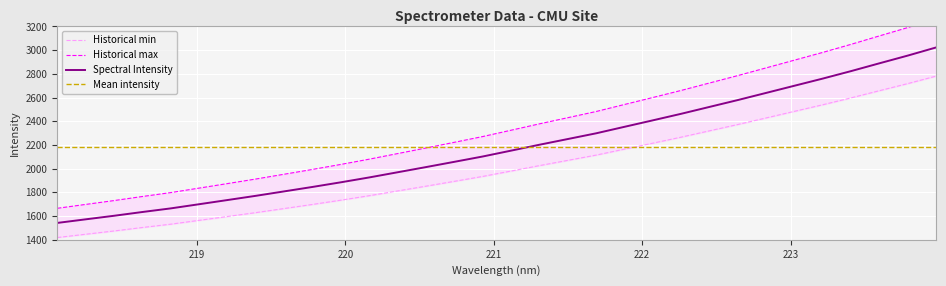

Reading left to right, what are all the values shown in this chart?

Historical min: 1419.0	1446.8	1474.5	1503.8	1531.9	1564.2	1596.7	1629.5	1663.9	1698.5	1734.5	1772.3	1812.3	1852.5	1893.4	1934.7	1980.2	2026.0	2070.2	2114.6	2165.1	2215.3	2266.1	2319.5	2372.8	2428.2	2483.9	2539.5	2597.6	2658.1	2717.9	2781.0
Historical max: 1665.8	1698.5	1730.9	1765.3	1798.3	1836.2	1874.4	1912.9	1953.3	1993.9	2036.2	2080.5	2127.5	2174.7	2222.7	2271.2	2324.6	2378.3	2430.2	2482.4	2541.6	2600.5	2660.2	2722.9	2785.5	2850.5	2915.9	2981.2	3049.3	3120.4	3190.6	3264.6
Spectral Intensity: 1542.4	1572.7	1602.7	1634.5	1665.1	1700.2	1735.5	1771.2	1808.6	1846.2	1885.4	1926.4	1969.9	2013.6	2058.0	2103.0	2152.4	2202.2	2250.2	2298.5	2353.3	2407.9	2463.2	2521.2	2579.2	2639.4	2699.9	2760.3	2823.5	2889.2	2954.2	3022.8
Mean intensity: 2182.9	2182.9	2182.9	2182.9	2182.9	2182.9	2182.9	2182.9	2182.9	2182.9	2182.9	2182.9	2182.9	2182.9	2182.9	2182.9	2182.9	2182.9	2182.9	2182.9	2182.9	2182.9	2182.9	2182.9	2182.9	2182.9	2182.9	2182.9	2182.9	2182.9	2182.9	2182.9